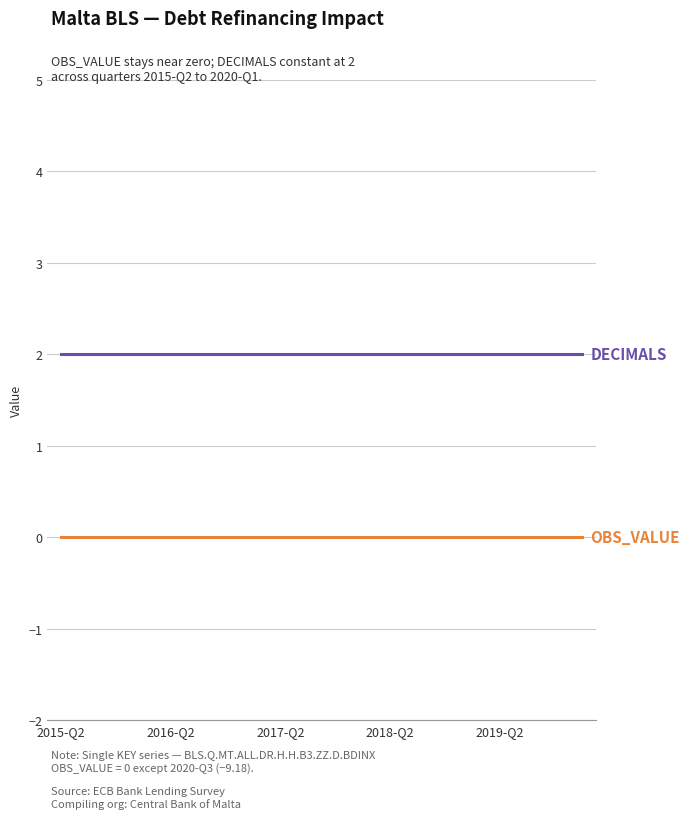

Does the chart display data point markers on the line(s)?

No